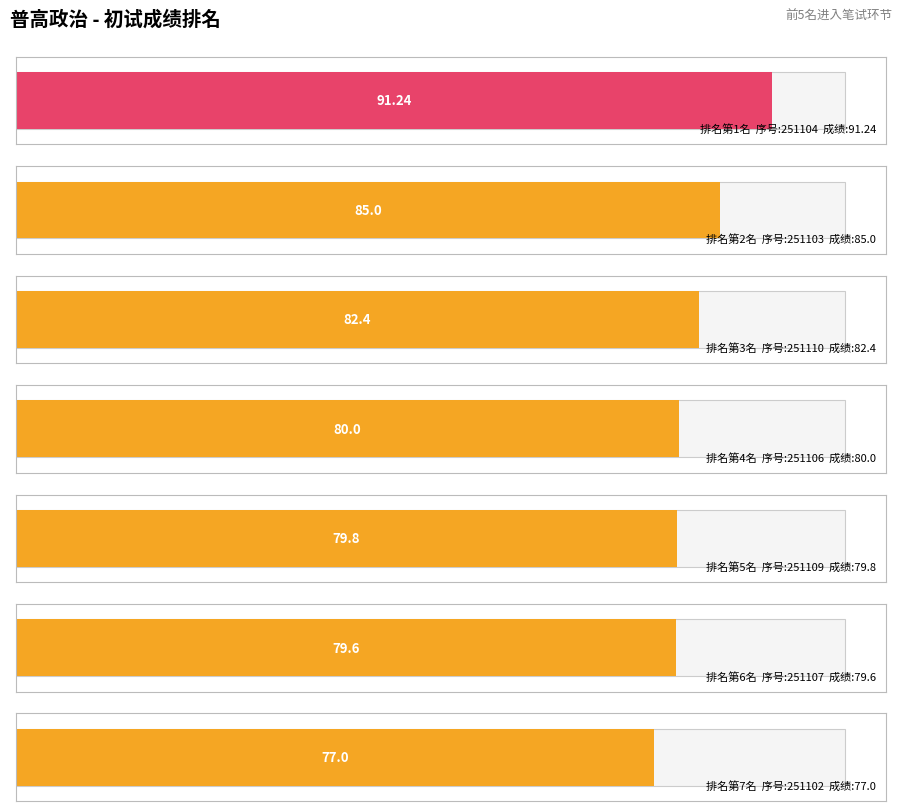

Where does the data first go above 80?

1